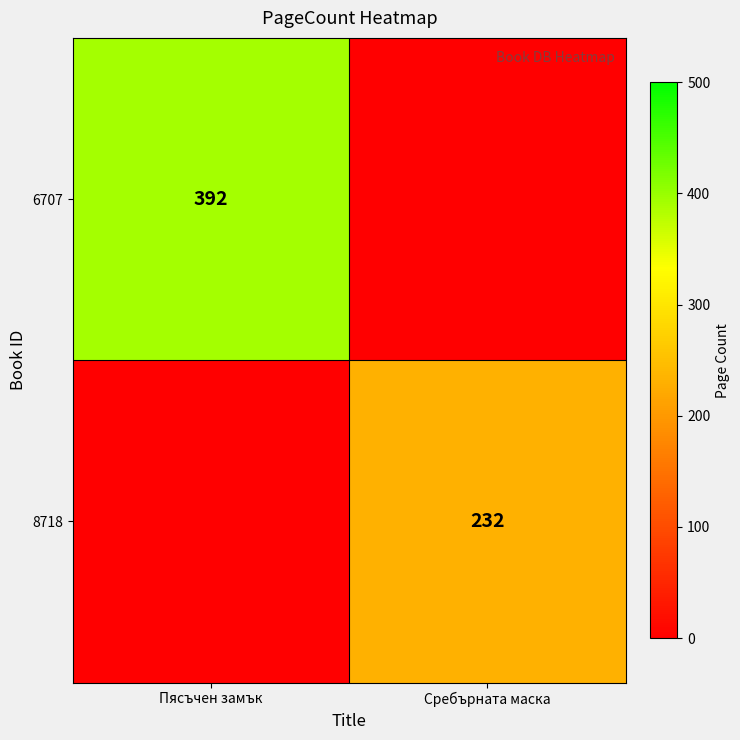

Is it true that 8718 equals 232 at Сребърната маска?

True